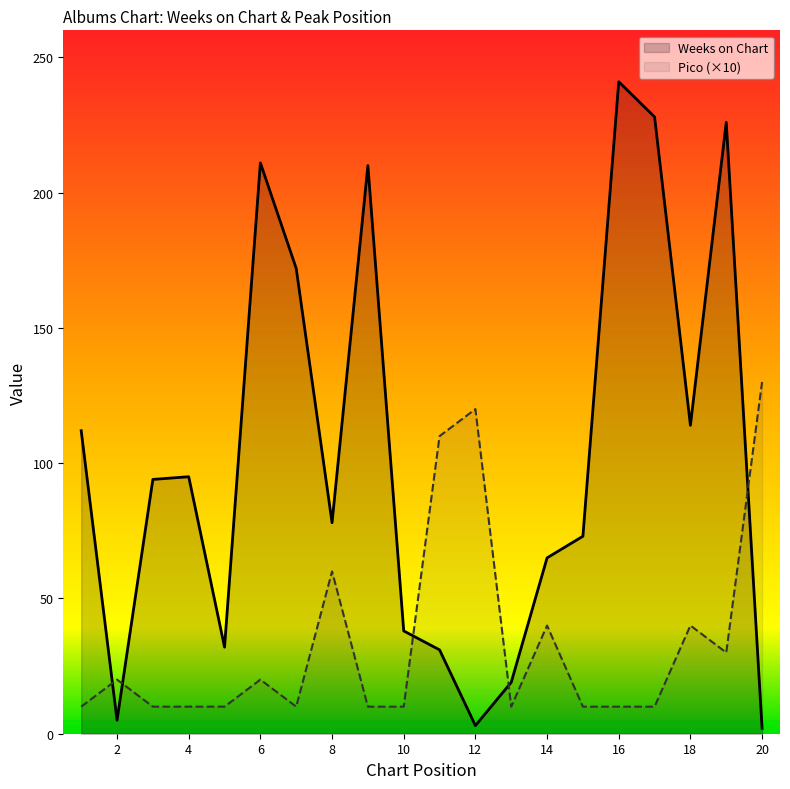

Where is Pico nearest to the value 70?

8